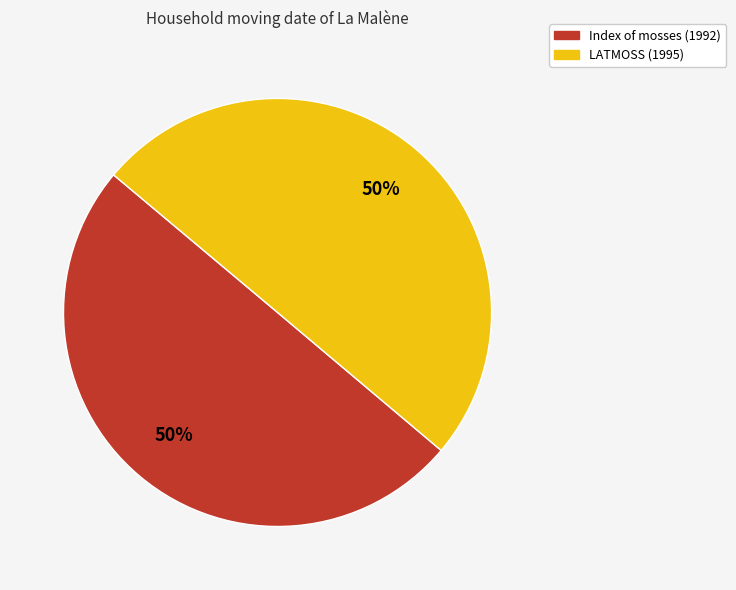

How many slices are in this pie chart?

2